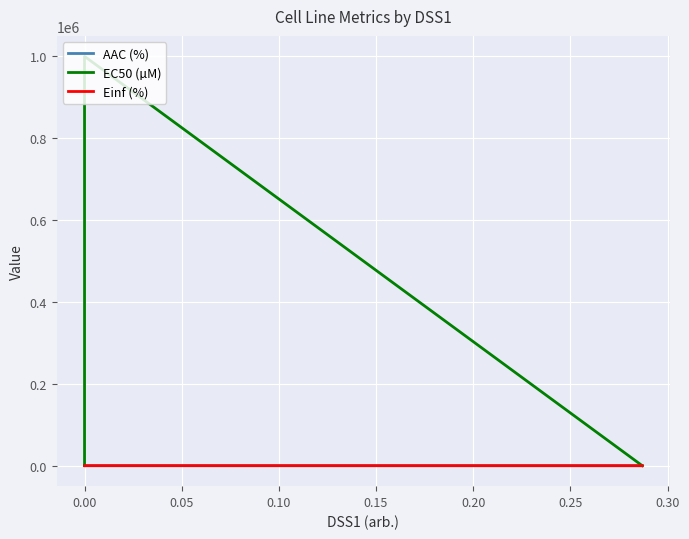

True or false: EC50 (µM) and Einf (%) intersect in this chart.

False